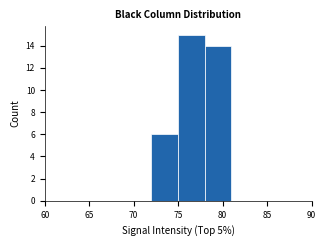

Reading left to right, list every bar in this chart as the range it spans on the x-axis followed by its height. The values are not printed on the chart, so give them approximately, as read against the axis.

60 to 63: 0
63 to 66: 0
66 to 69: 0
69 to 72: 0
72 to 75: 6
75 to 78: 15
78 to 81: 14
81 to 84: 0
84 to 87: 0
87 to 90: 0